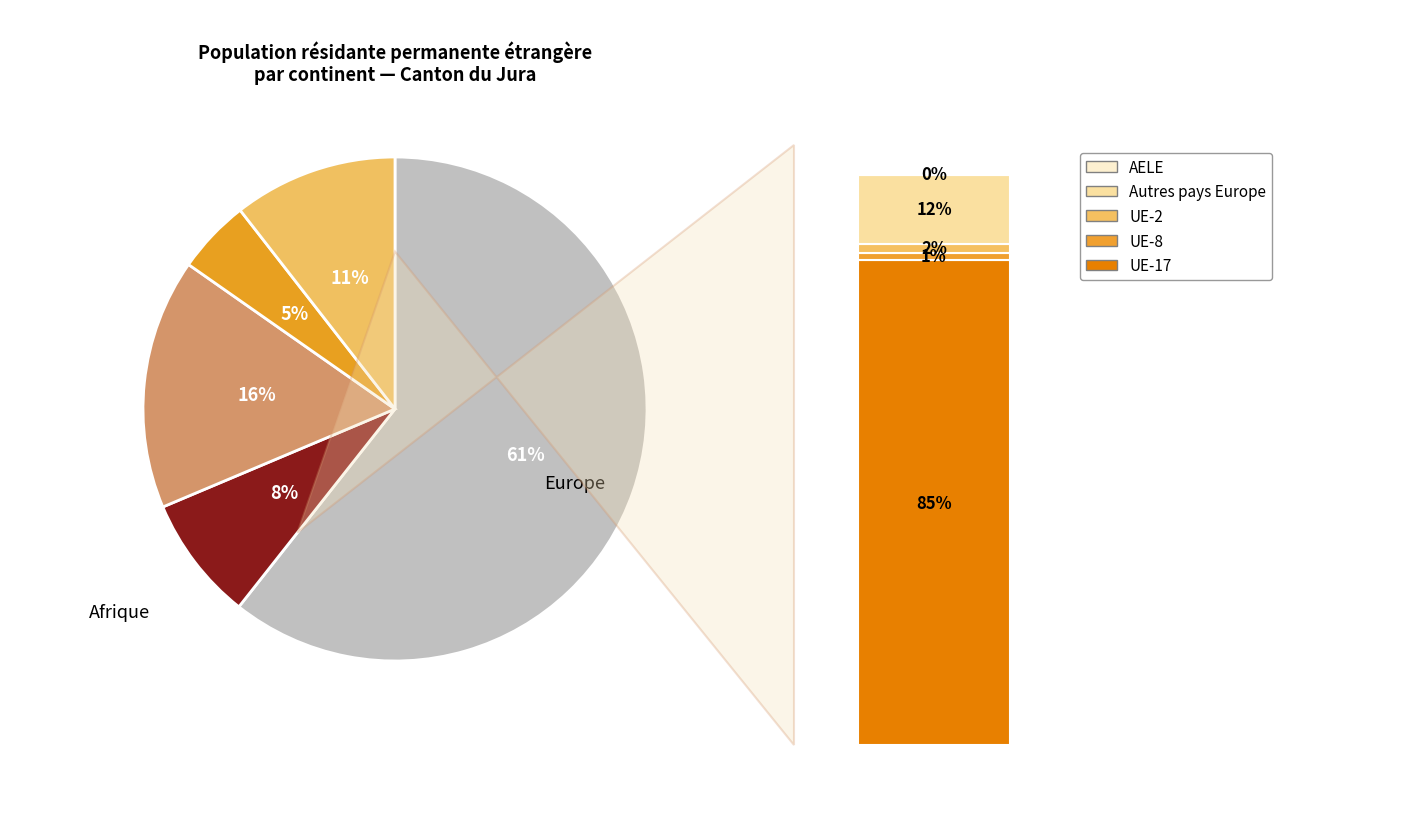

Which category has the biggest portion of the pie?

Europe